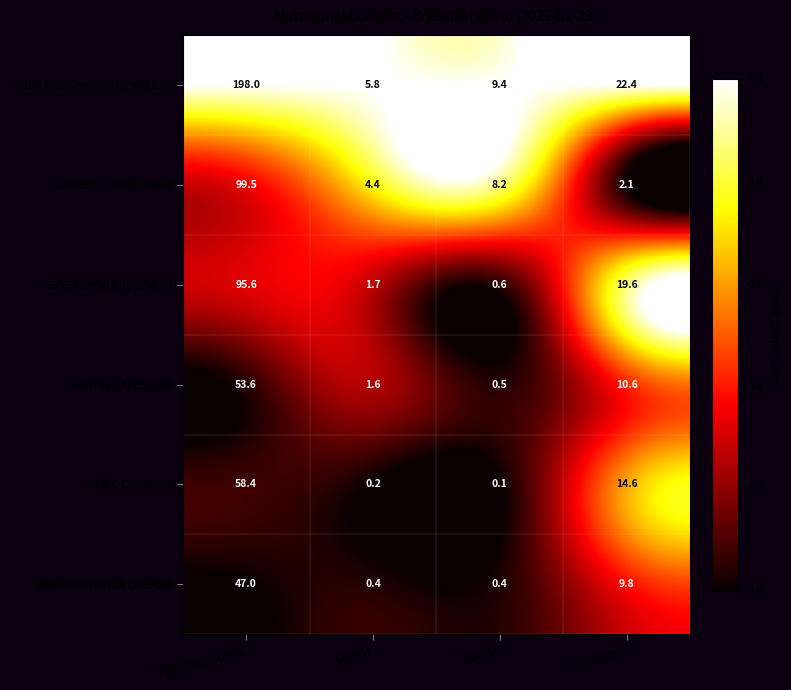

How many distinct data groups are displayed?

6